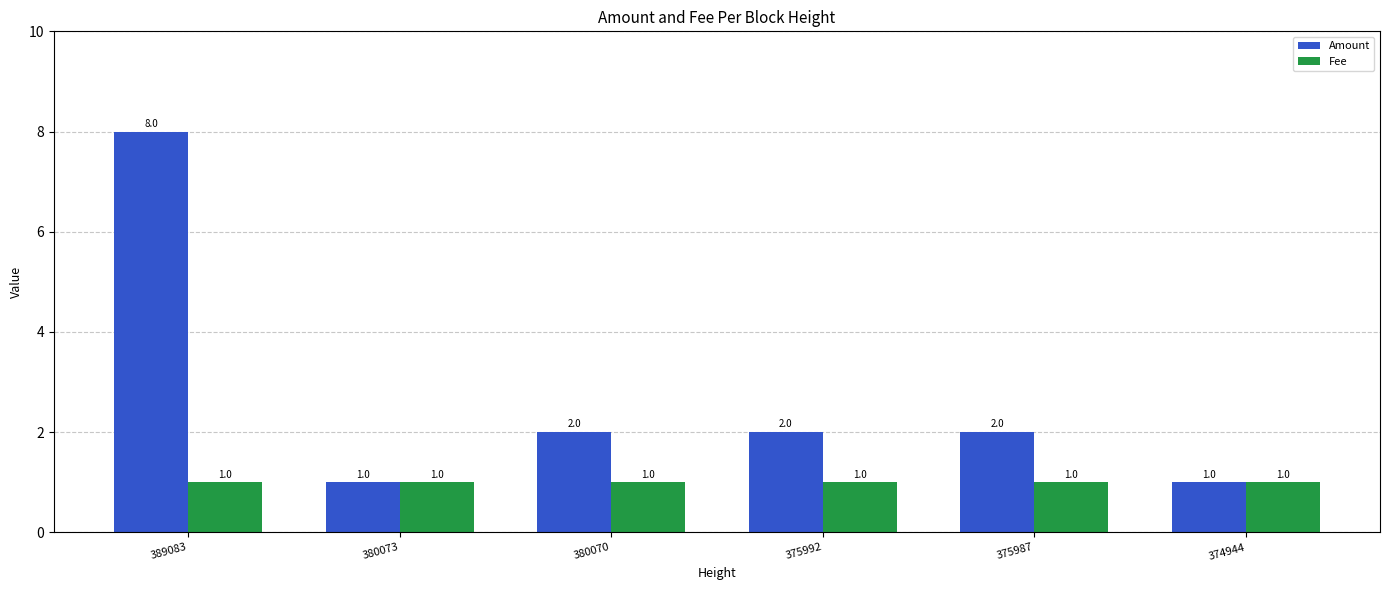

Reading left to right, extract all data points from this chart.

Amount: 389083=8	380073=1	380070=2	375992=2	375987=2	374944=1
Fee: 389083=1	380073=1	380070=1	375992=1	375987=1	374944=1